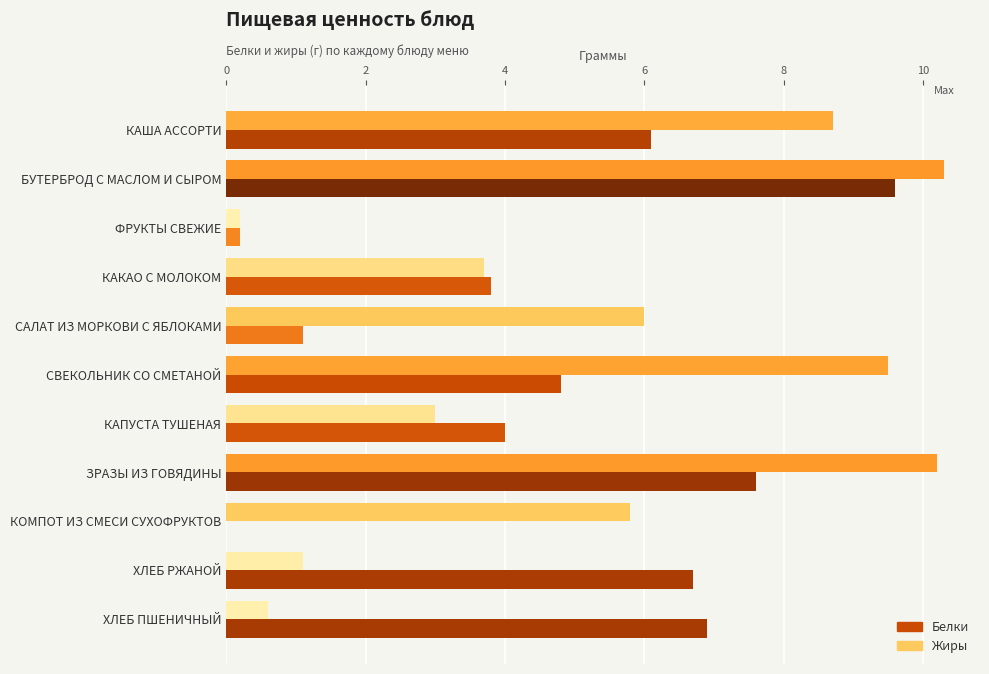

Which series changed the most between СВЕКОЛЬНИК СО СМЕТАНОЙ and ЗРАЗЫ ИЗ ГОВЯДИНЫ?

Белки